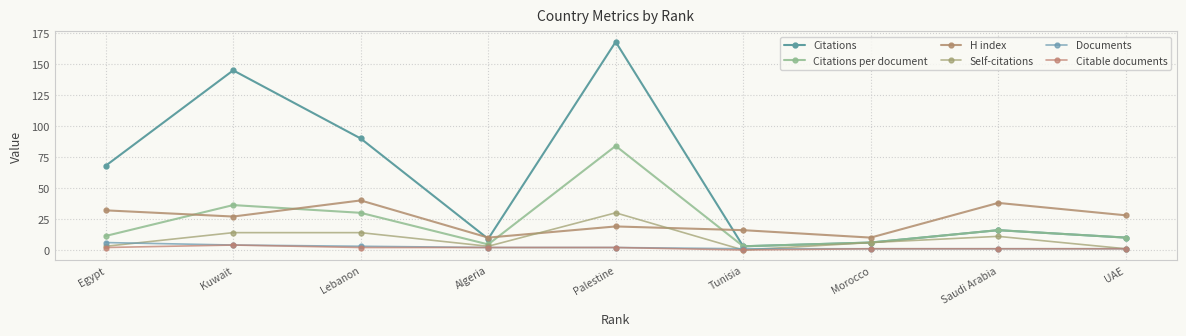

What is the sum of all H index values?

220.0